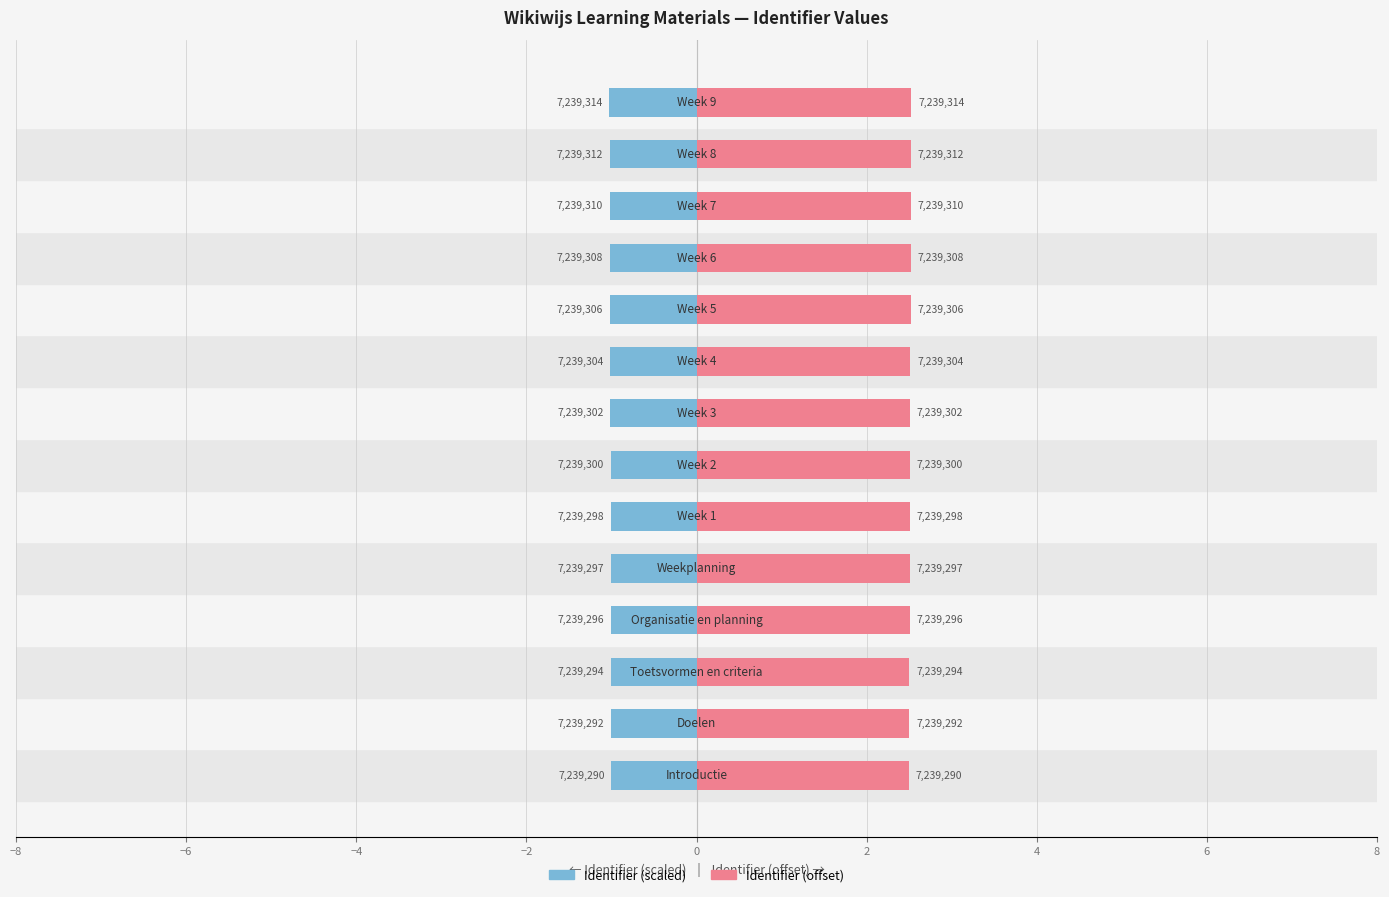

What is the sum of the Identifier (scaled) values at 8 and 11?

-2.0